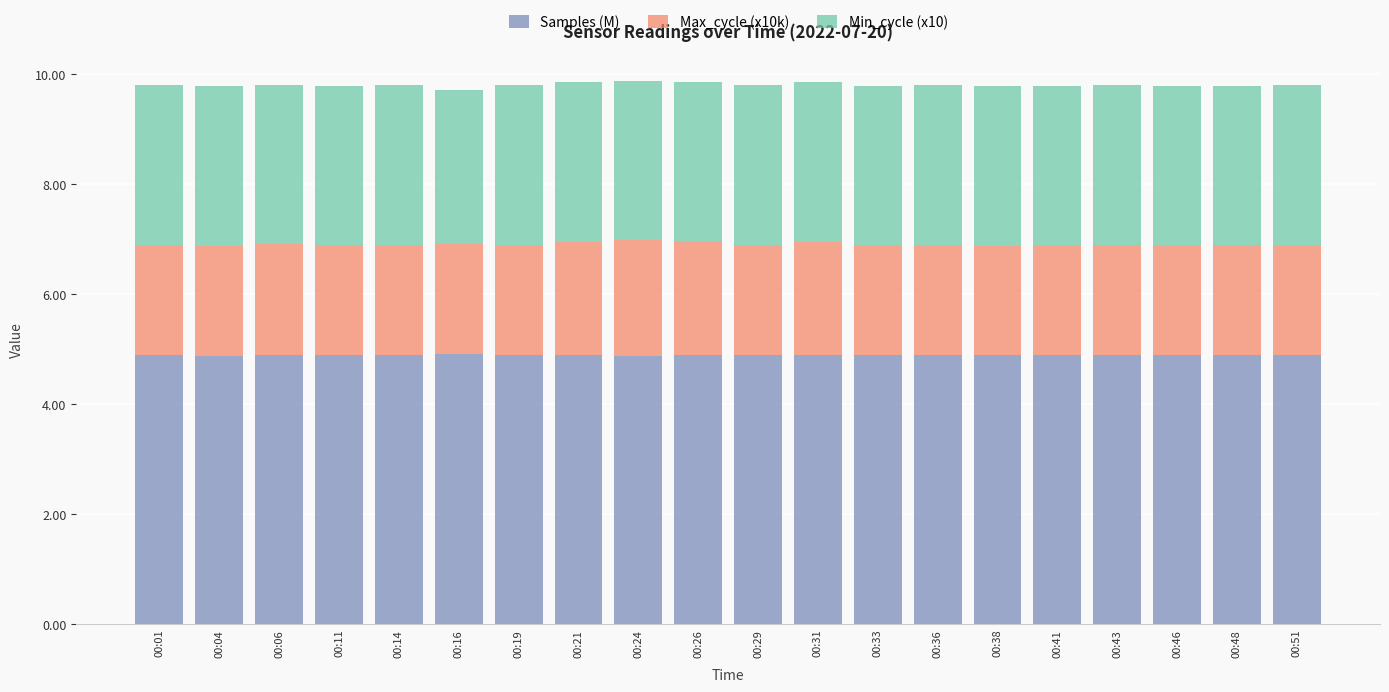

The Samples (M) series shows 6.5 at 00:48. True or false?

False